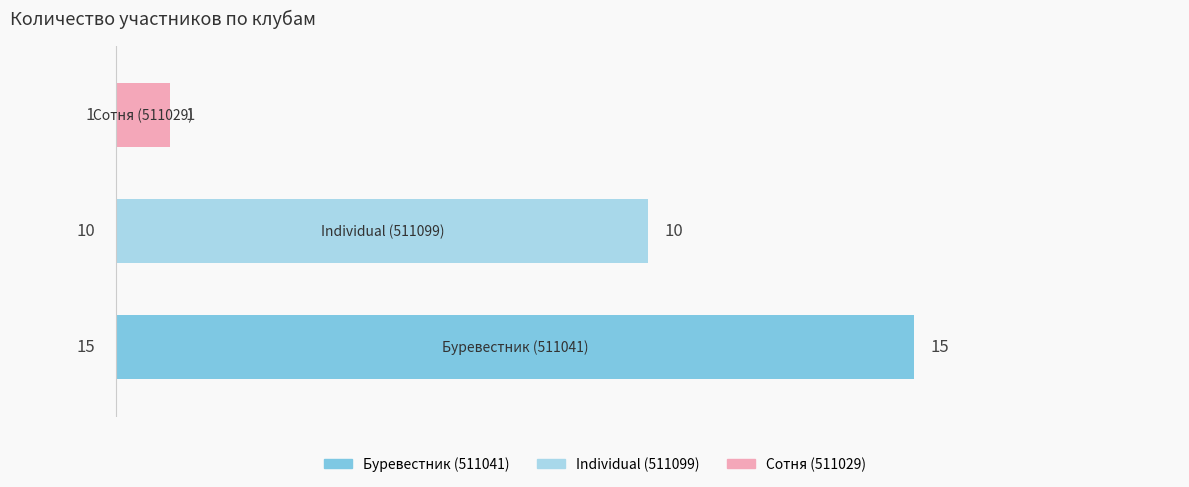

How many bars are there in total?

3